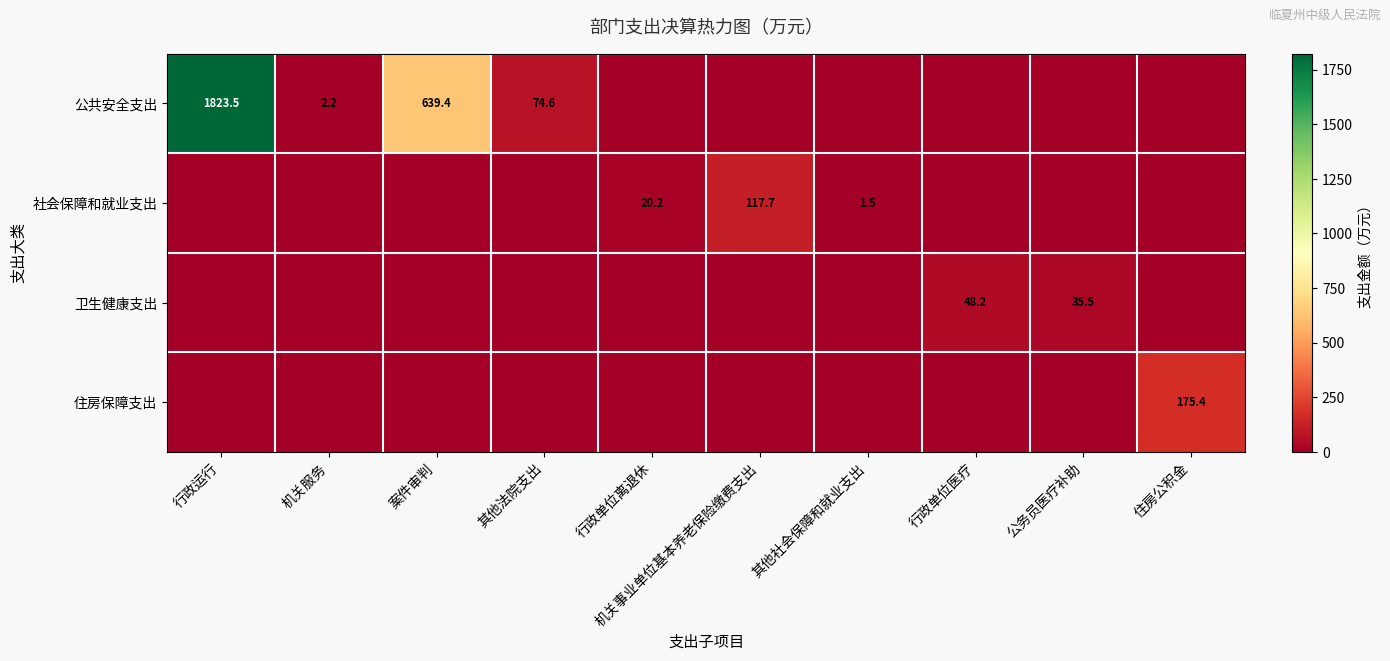

What is the sum of the 公共安全支出 values at 机关服务 and 案件审判?

641.6